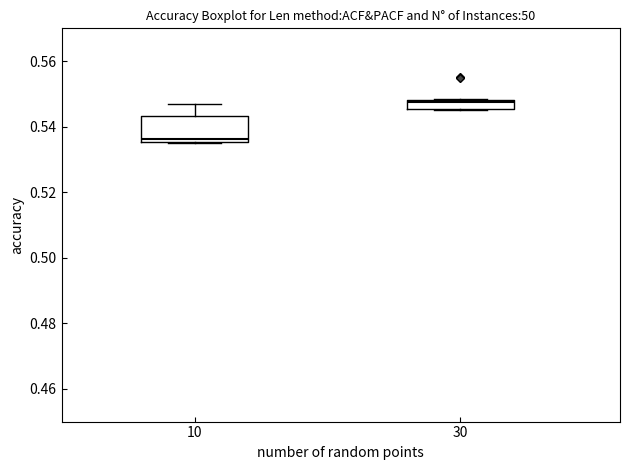

Where is the upper edge of the box at x = 30 on the y-axis? The values are not printed on the chart, so give them approximately, as read against the axis.

0.548